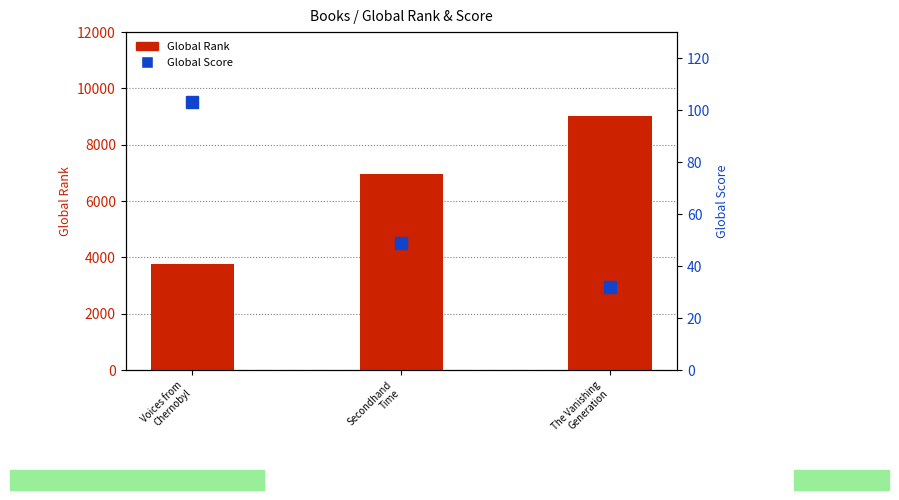

At which label is Global Rank closest to 6394?

Secondhand
Time